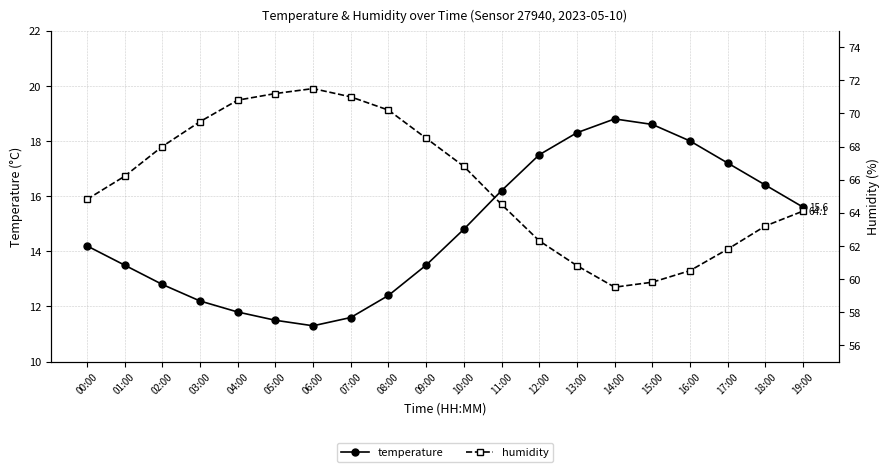

Read the humidity value at 07:00.

71.0